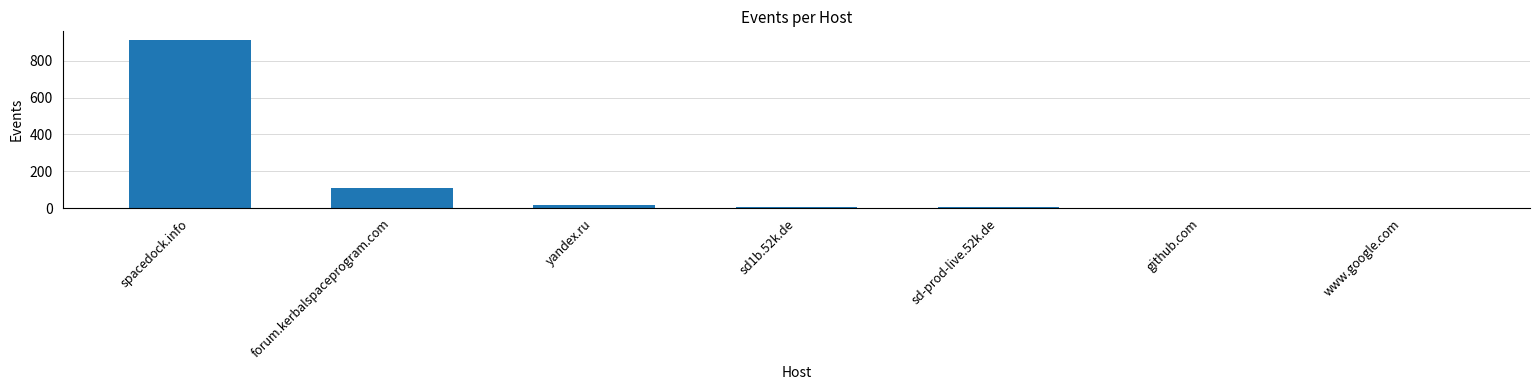

Count the number of data series in this chart.

1